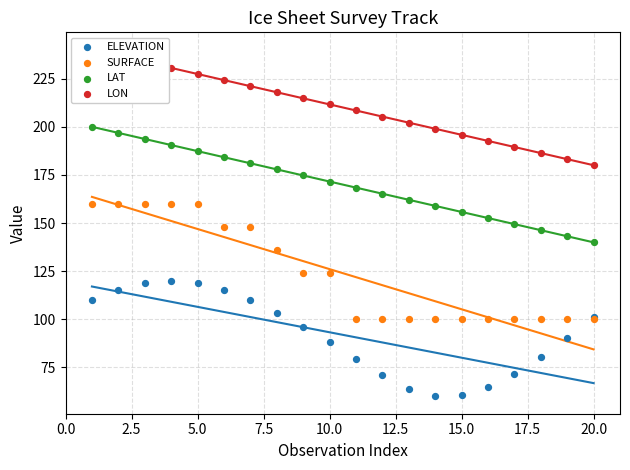

At how many categories does at least one series exceed 77?

20